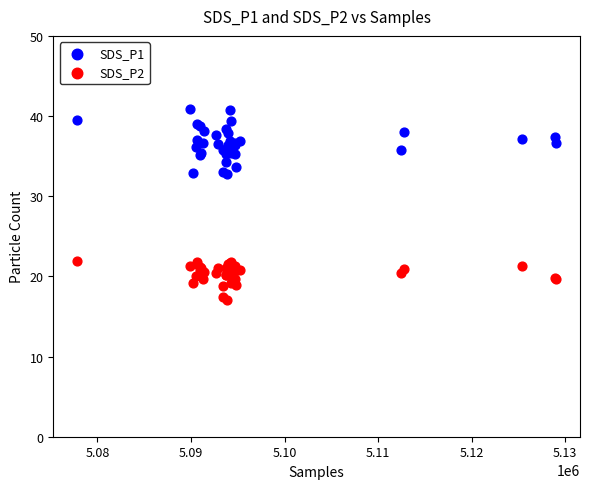

Which series contains the highest Y value?

SDS_P1